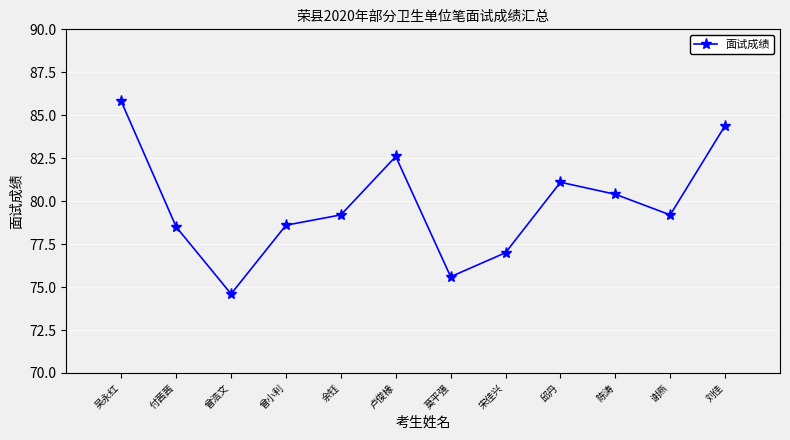

Where is the first local maximum?

卢俊椽